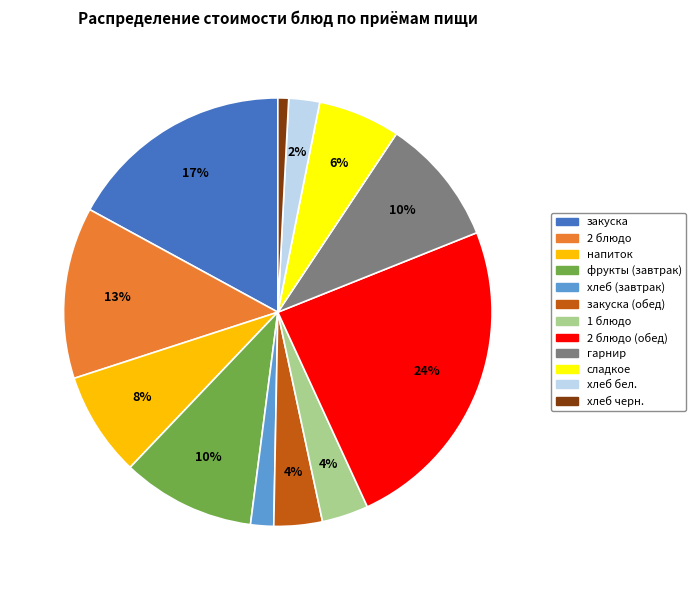

Is there a majority slice in this chart?

No